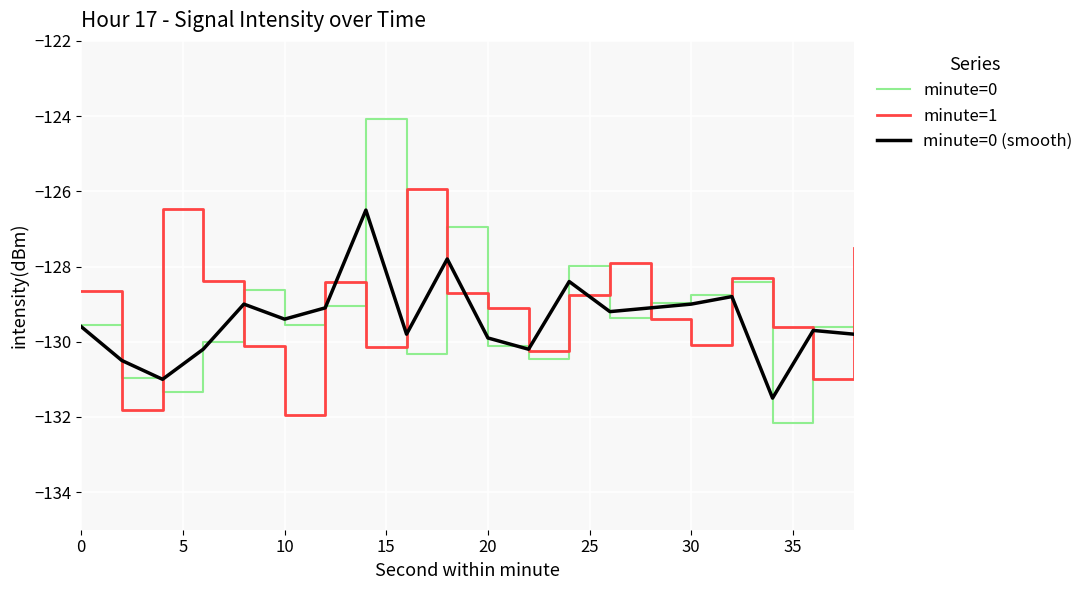

What is the minimum value shown in the chart?

-132.2